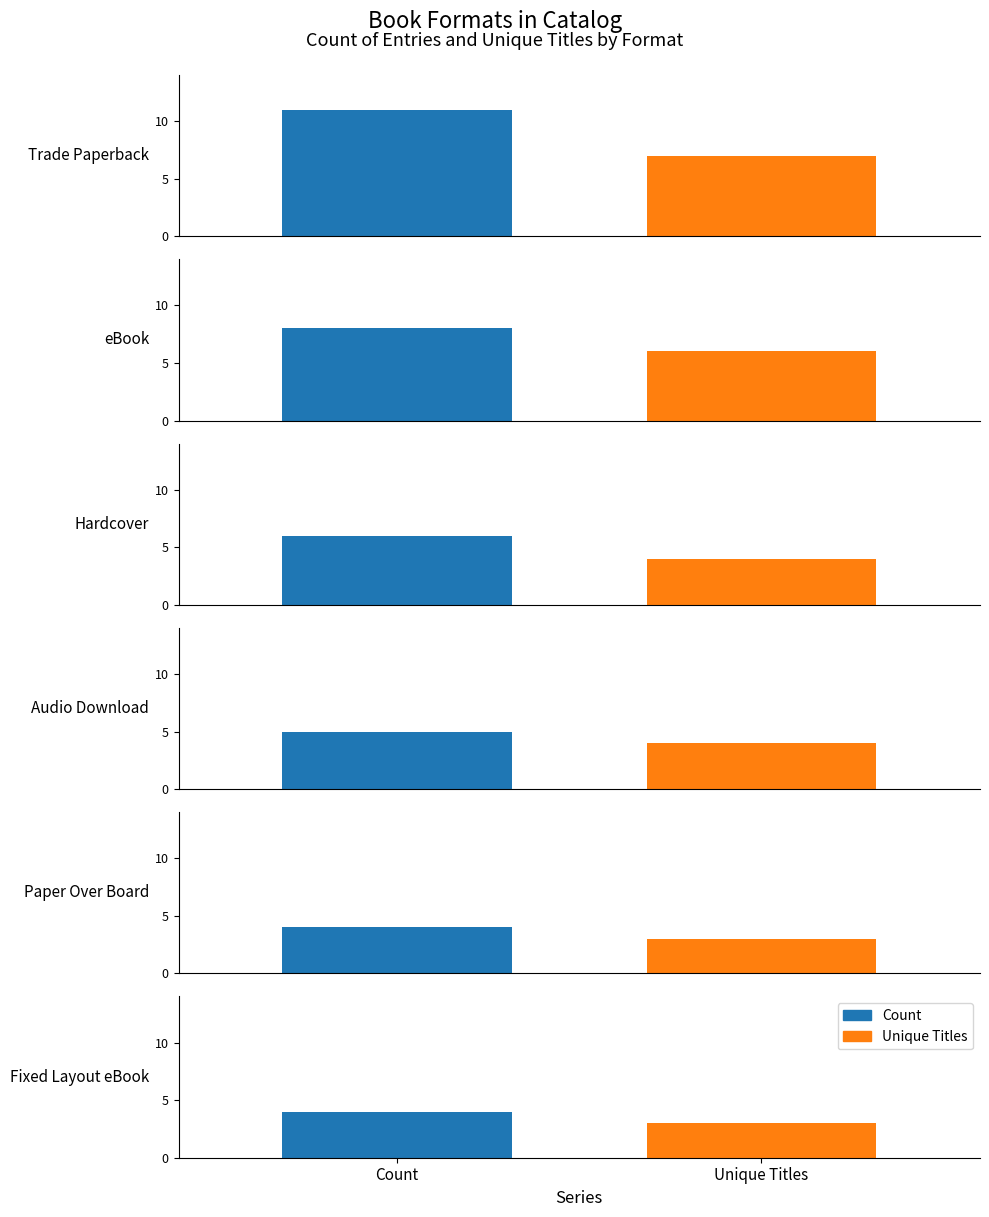

At how many categories does at least one series exceed 9?

1